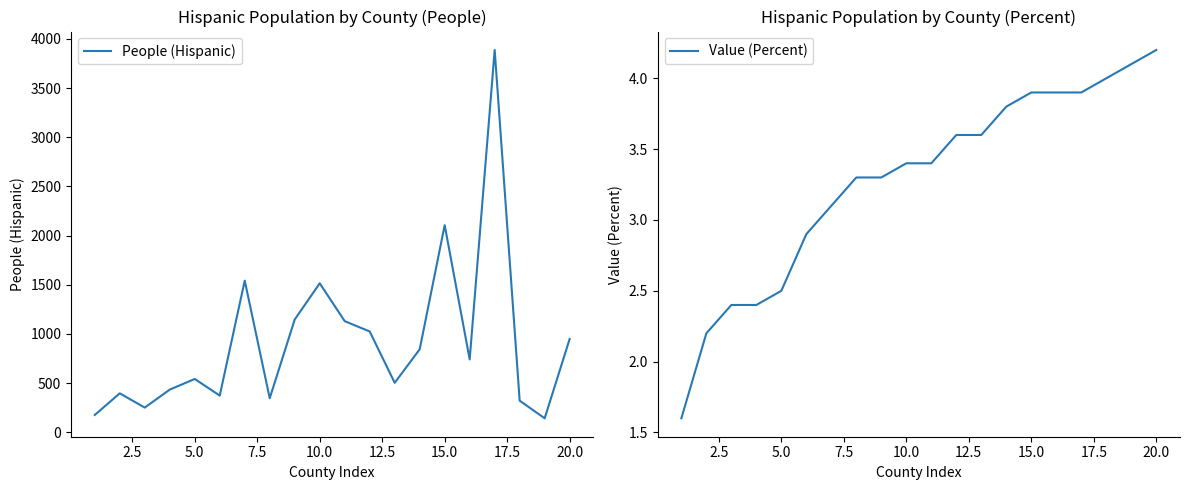

What is the highest value of the People (Hispanic) series?

3887